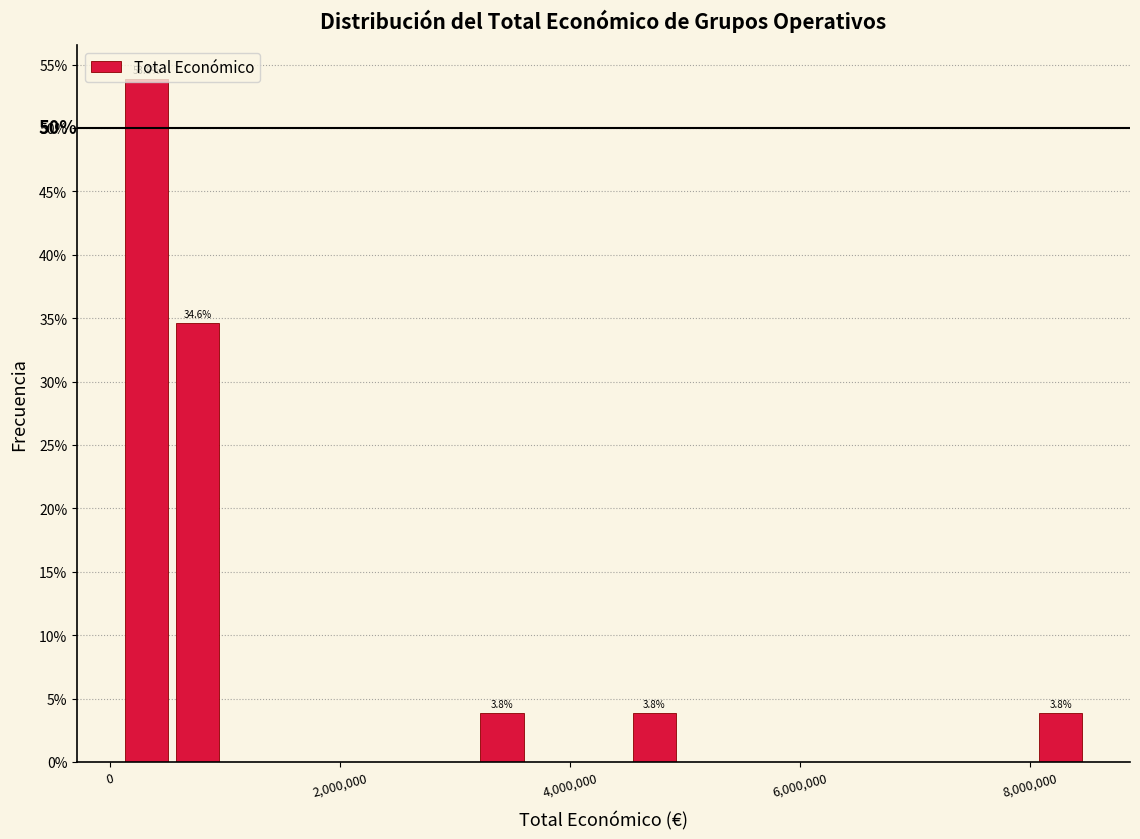

Read against the x-axis, roughly where is the centre of the tallest bar?

400000